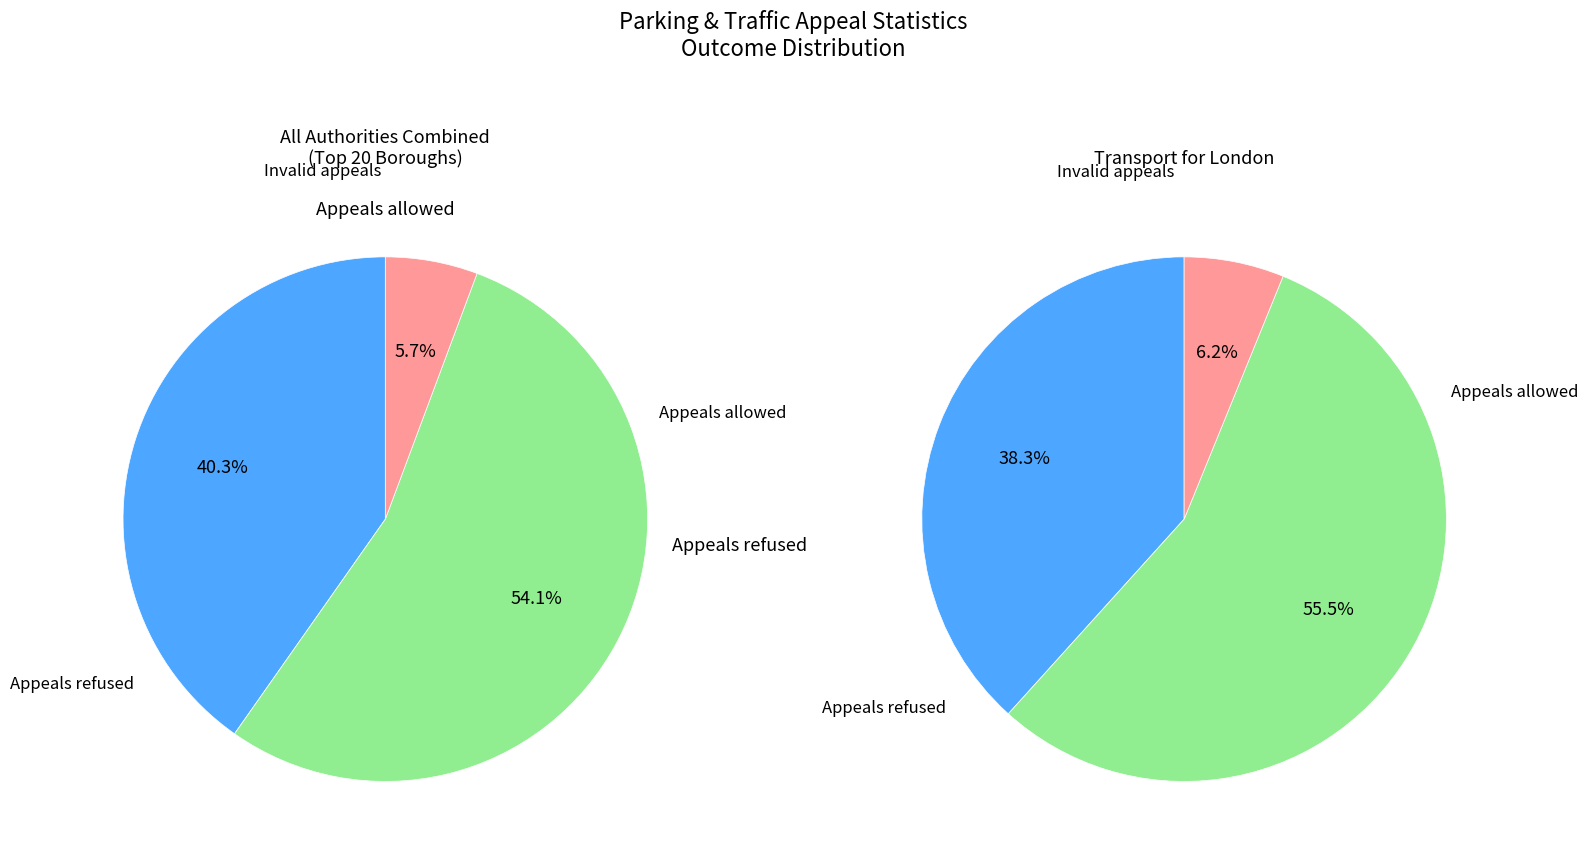

Which series has the widest spread of values?

Appeals refused